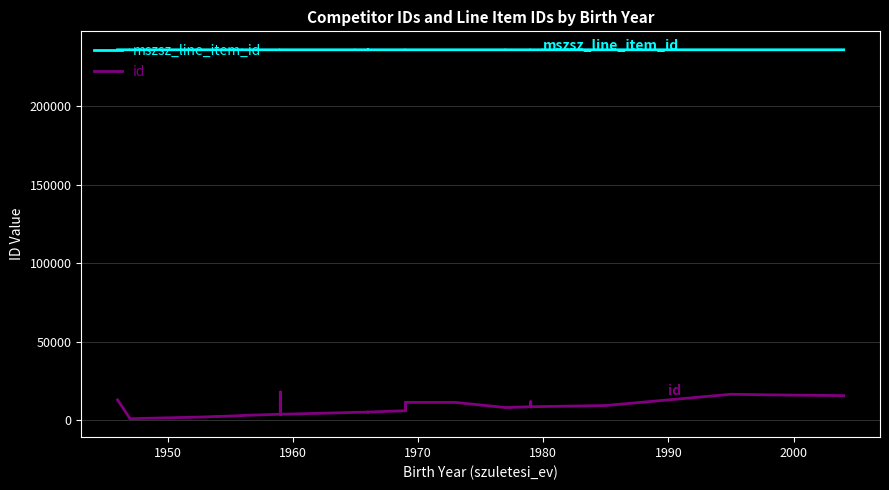

What is the value of the mszsz_line_item_id point at the 18th from the left?

235999